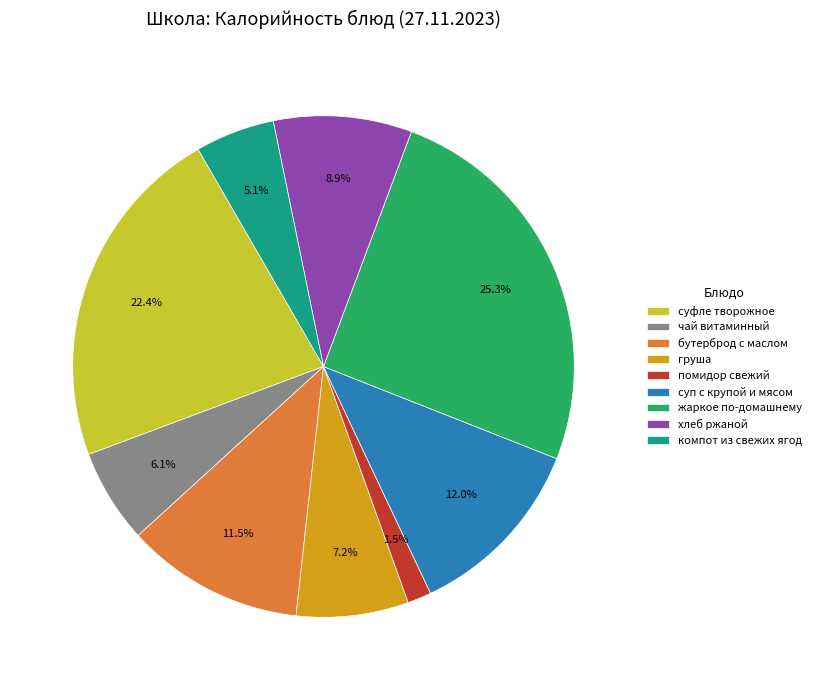

Combined, what portion of the pie is бутерброд с маслом and груша?

18.7%